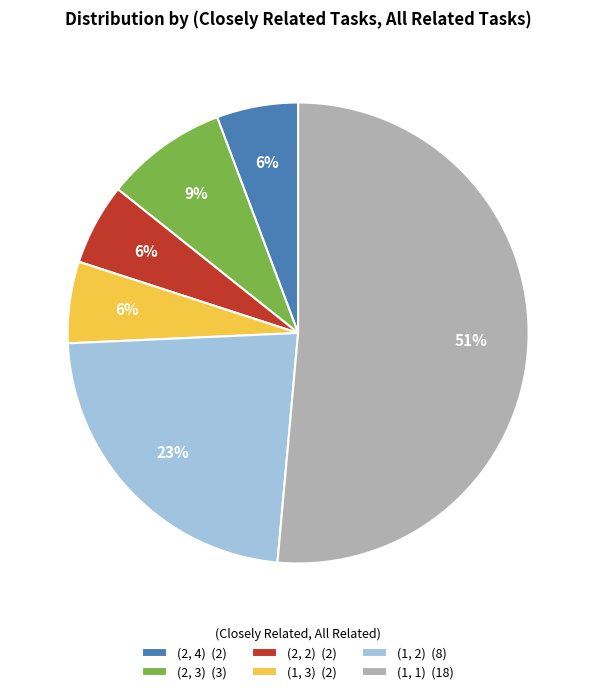

Which slice is the largest?

(1, 1) (18)